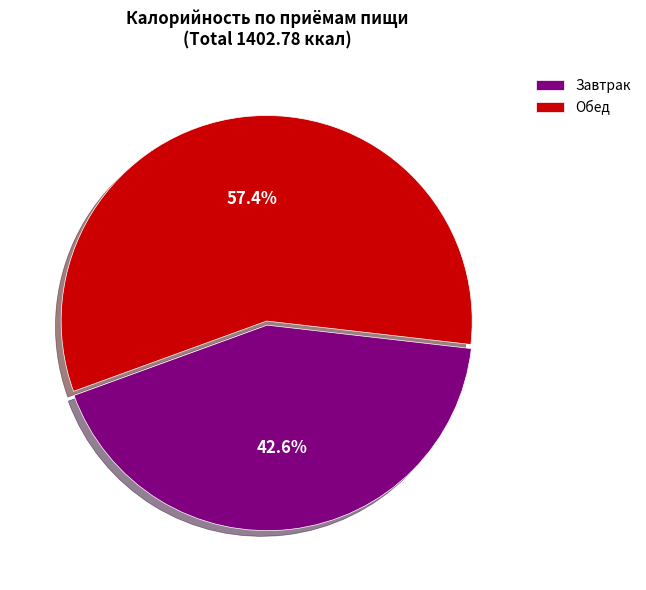

Does Завтрак account for over 50% of the chart?

No